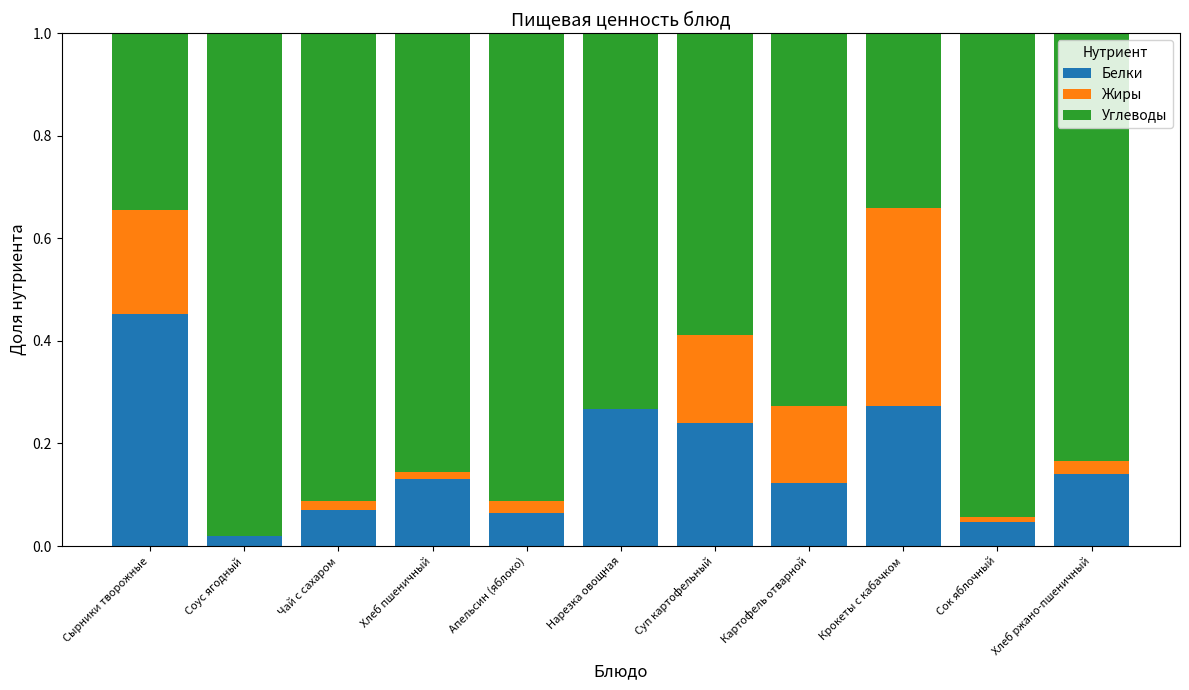

True or false: Белки has a value of 0.2 at Хлеб ржано-пшеничный.

False